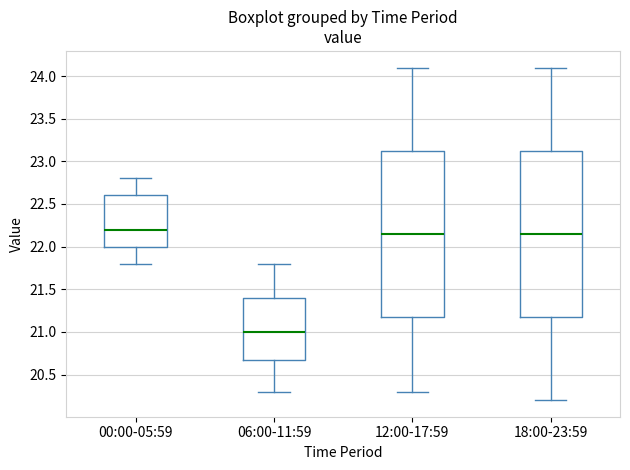

Reading left to right, transcribe this box plot: for each box, give where its median line is, the range the box spans, and where its two whiskers end, as read against the y-axis. The values are not printed on the chart, so give them approximately, as read against the axis.

00:00-05:59: median 22.20, box 22.00 to 22.60, whiskers 21.80 to 22.80
06:00-11:59: median 21.00, box 20.70 to 21.40, whiskers 20.30 to 21.80
12:00-17:59: median 22.15, box 21.20 to 23.15, whiskers 20.30 to 24.10
18:00-23:59: median 22.15, box 21.20 to 23.15, whiskers 20.20 to 24.10